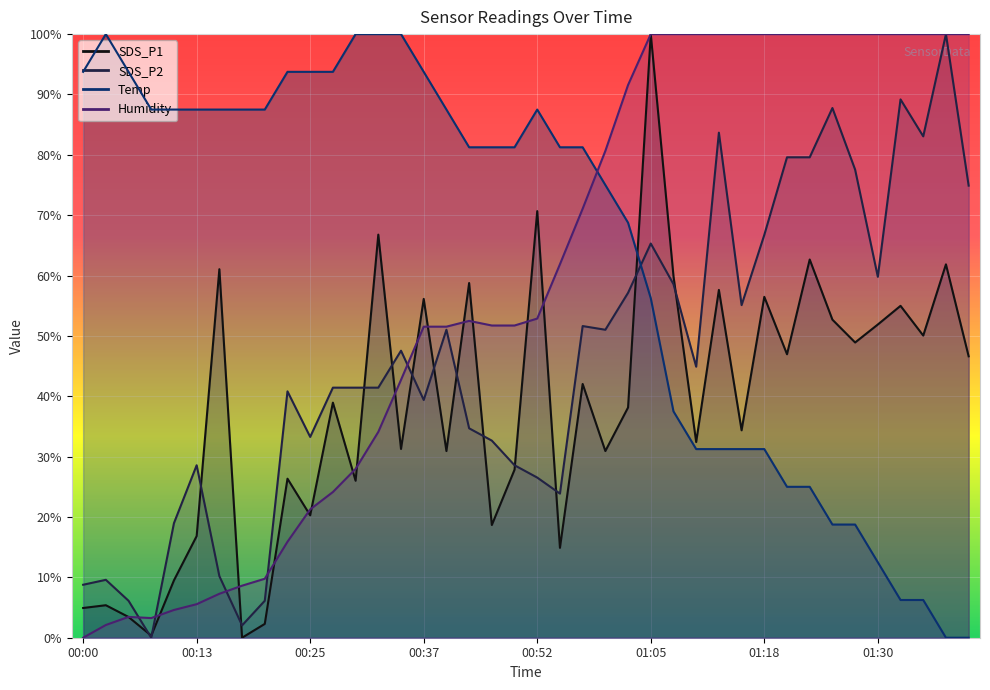

List the series in order of their peak value, highest first.

SDS_P1, SDS_P2, Temp, Humidity